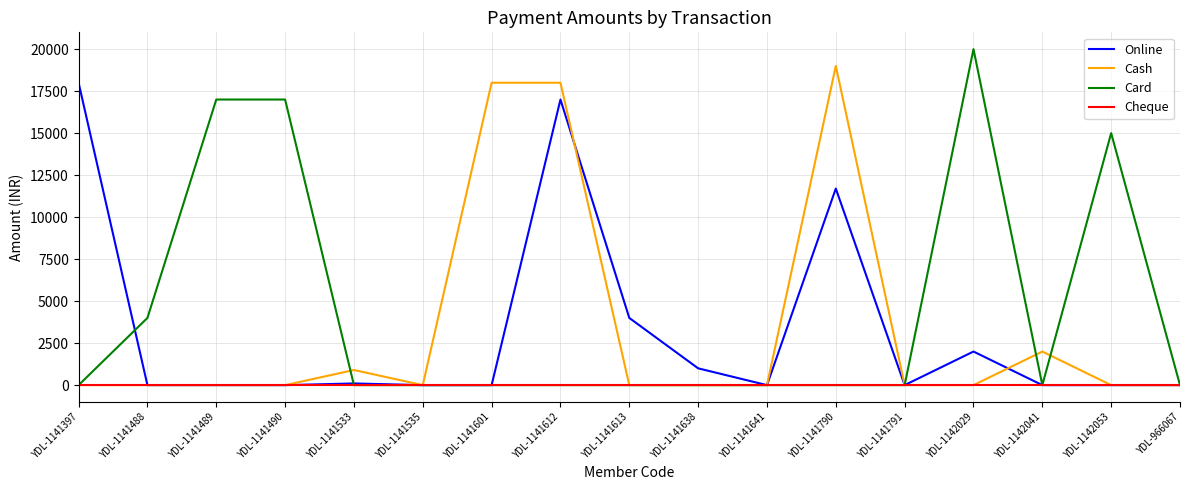

Which label corresponds to the largest value in the chart?

YDL-1142029